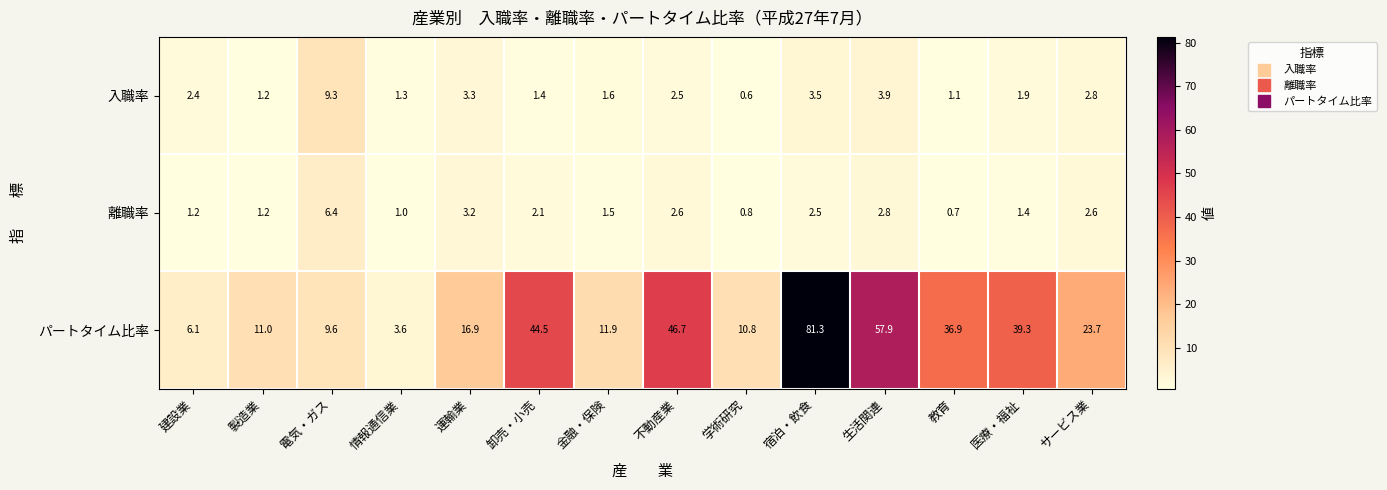

What is the sum of the 離職率 values at 教育 and サービス業?

3.3